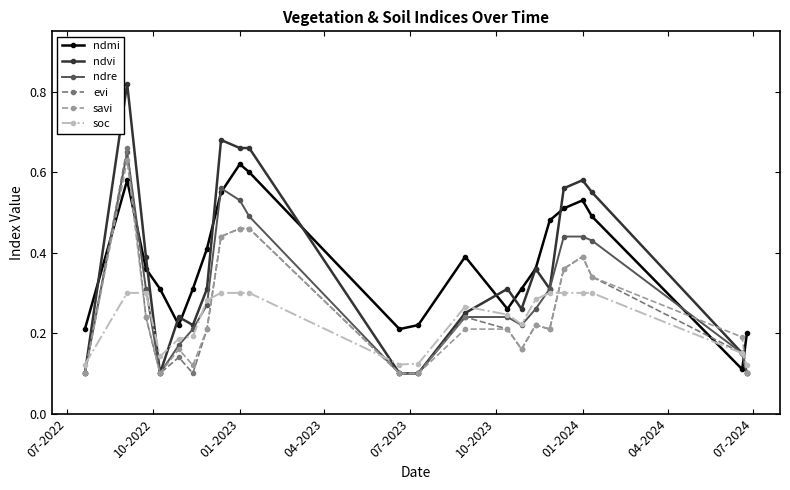

Count the number of categories in the chart.

22